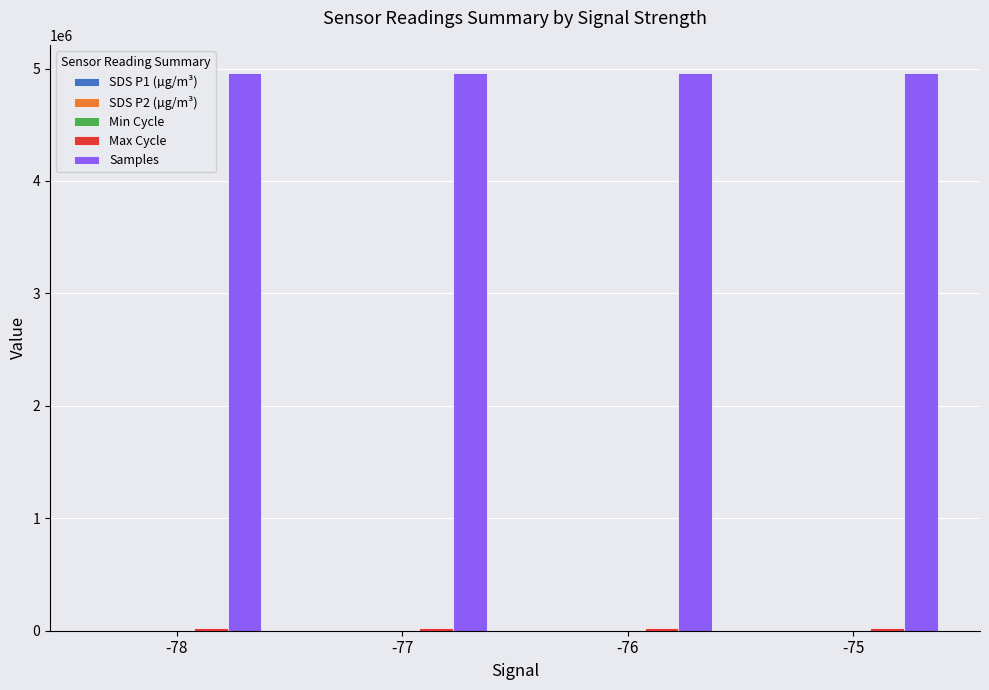

What is the maximum value shown in the chart?

4962445.9